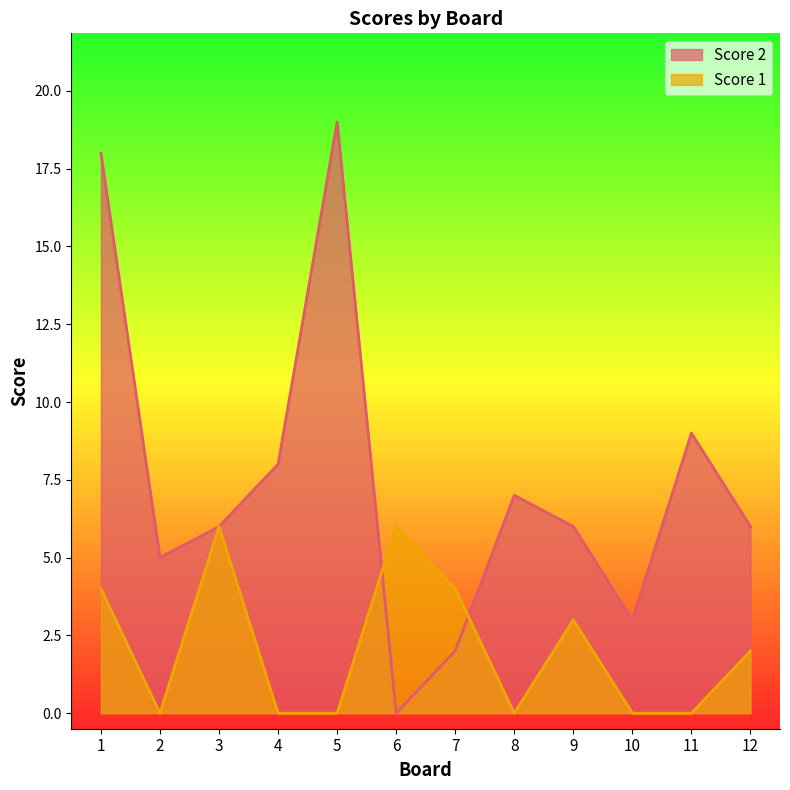

Read the Score 2 value at 11.

9